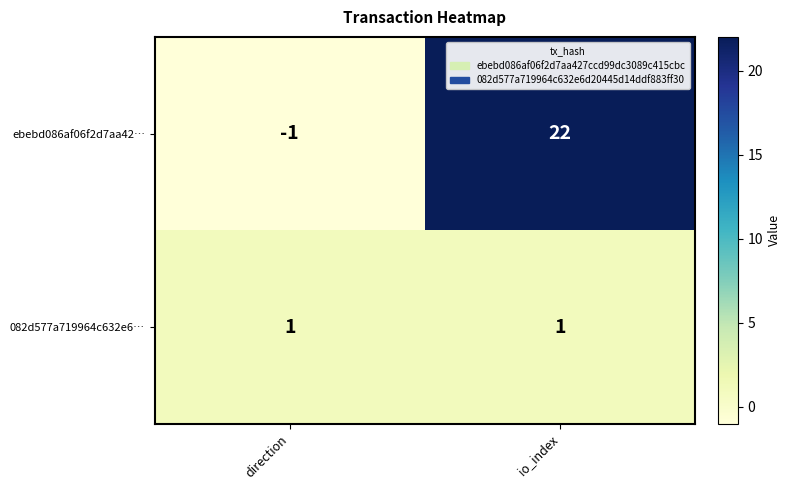

Rank the series by their maximum value, from lowest to highest.

082d577a719964c632e6…, ebebd086af06f2d7aa42…